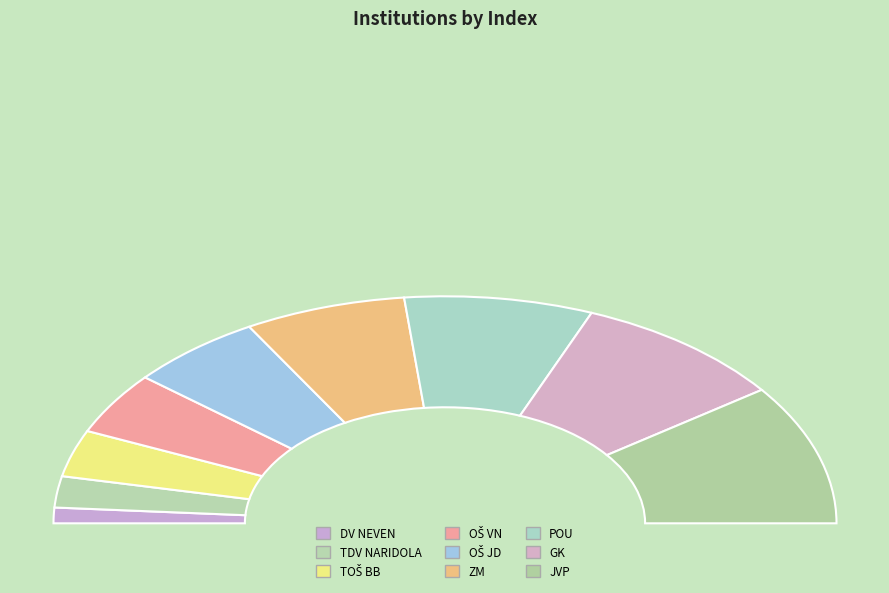

Which has a higher value, OŠ JD or ZM?

ZM